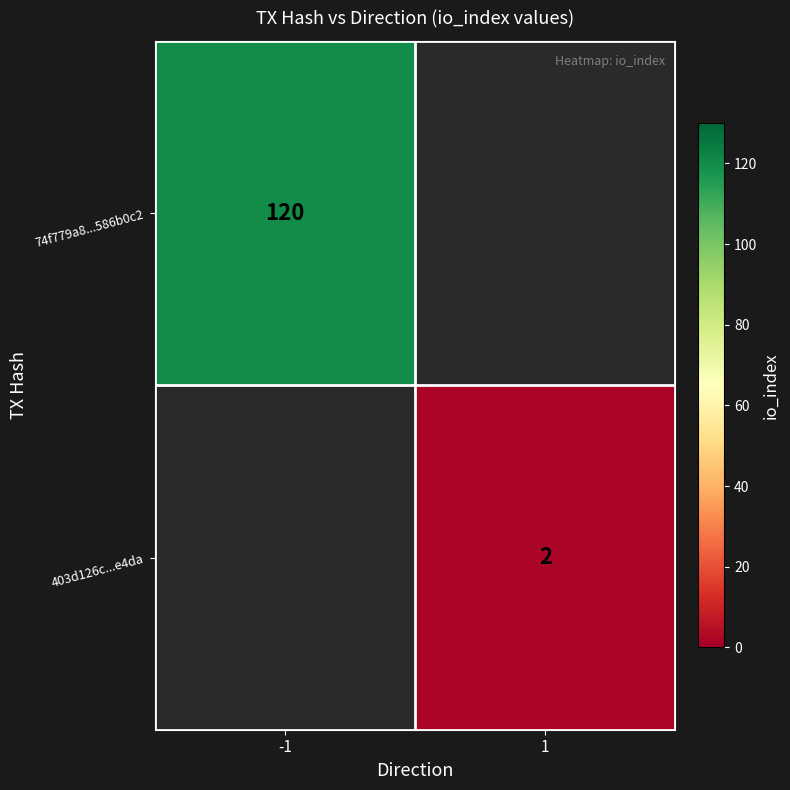

What is the maximum value shown in the chart?

120.0